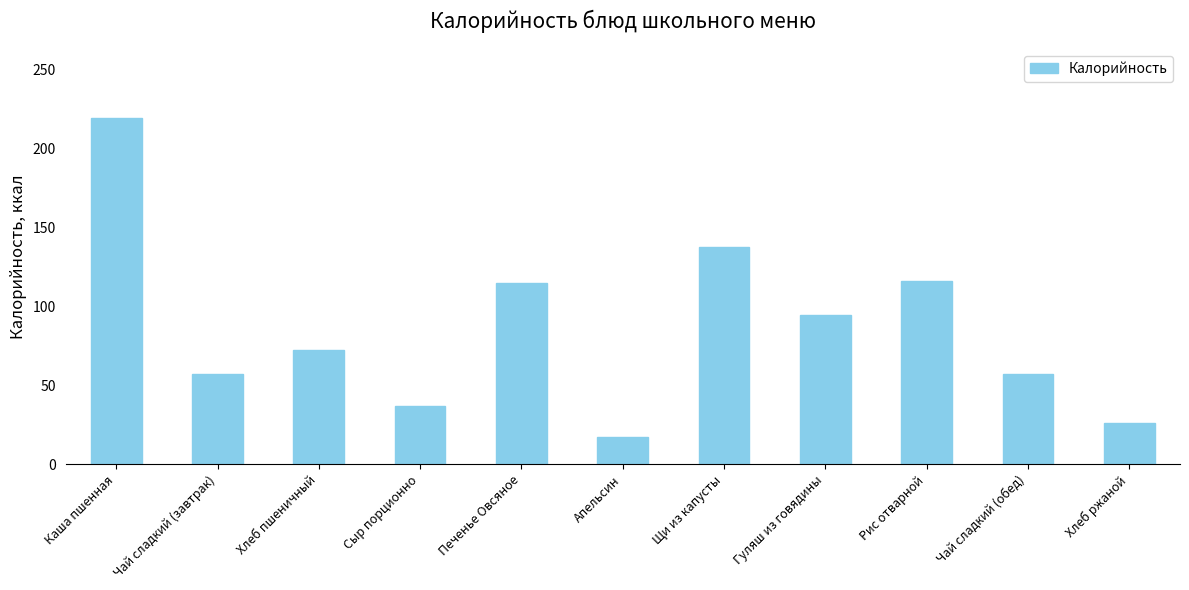

Is it true that the value at Печенье Овсяное is 114.8?

True